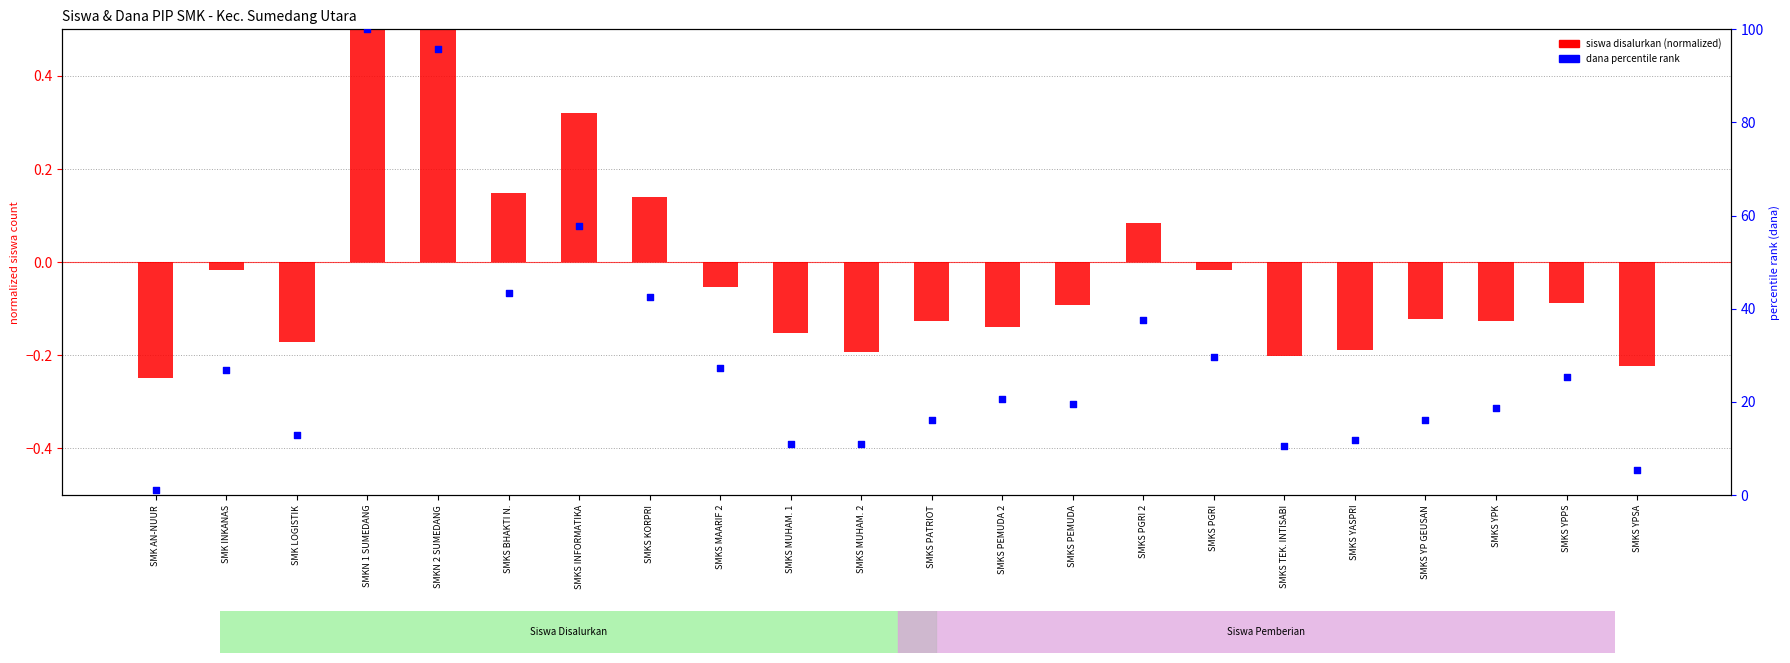

Which series has the largest Y range (max minus min)?

dana percentile rank